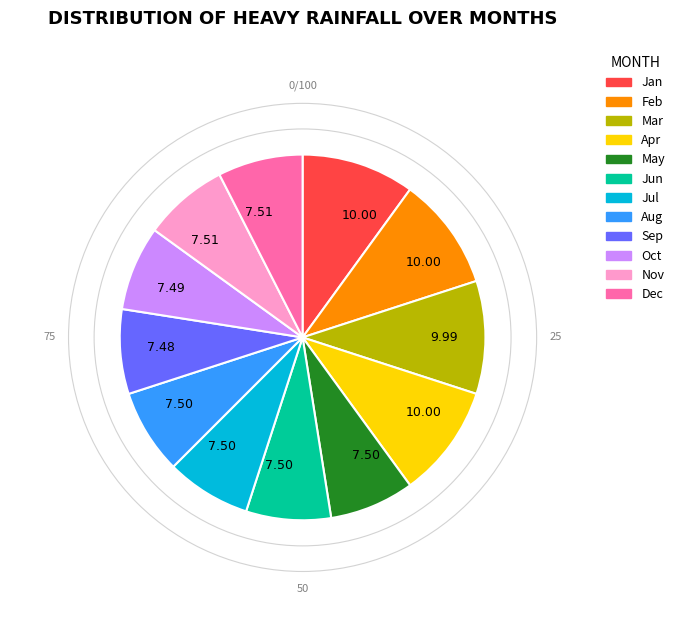

Count the number of slices in the pie.

12